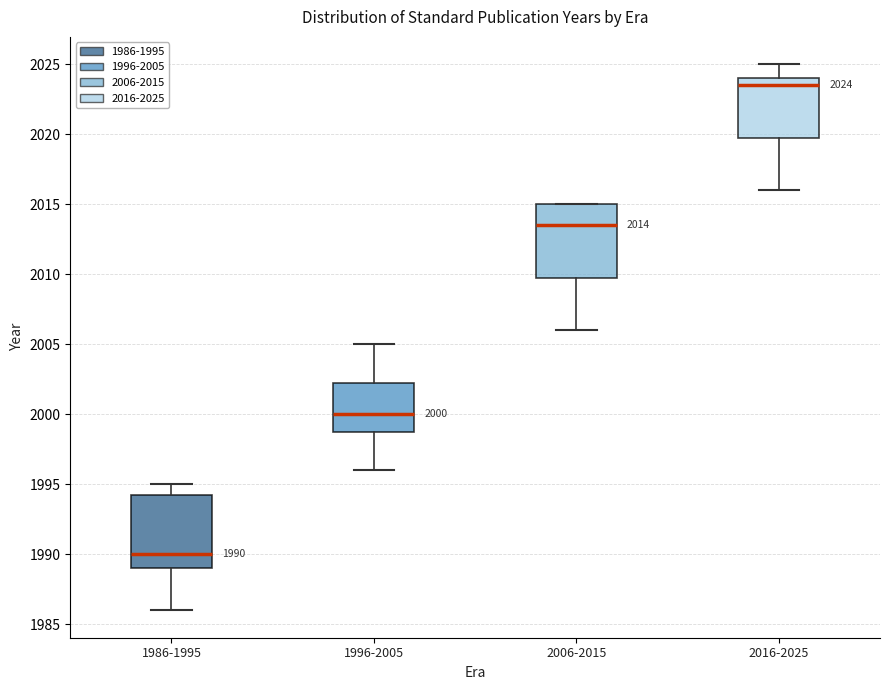

Which box has the lowest median line?

1986-1995